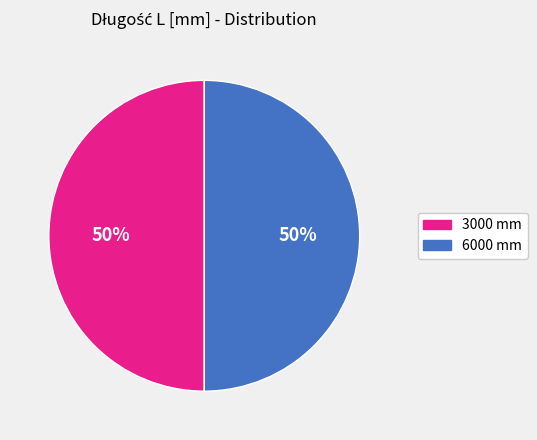

To the nearest percent, what is the average slice percentage?

50%